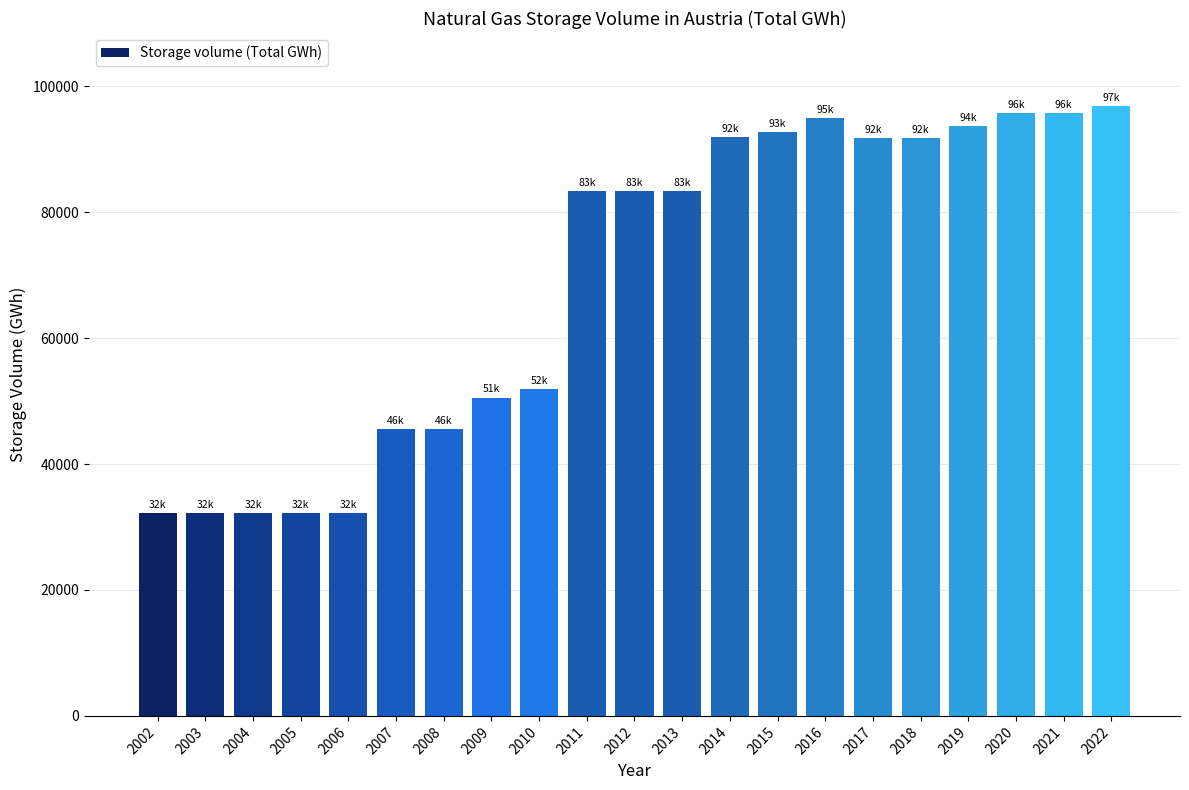

Which has a higher value, 2010 or 2014?

2014